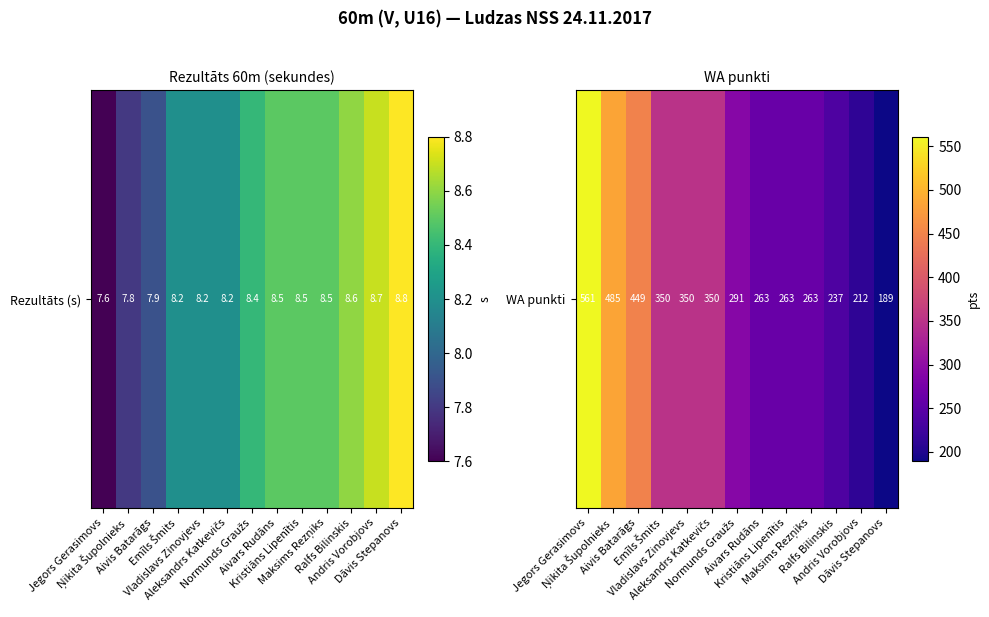

Between Kristiāns Lipenītis and Vladislavs Zinovjevs, which is larger?

Vladislavs Zinovjevs